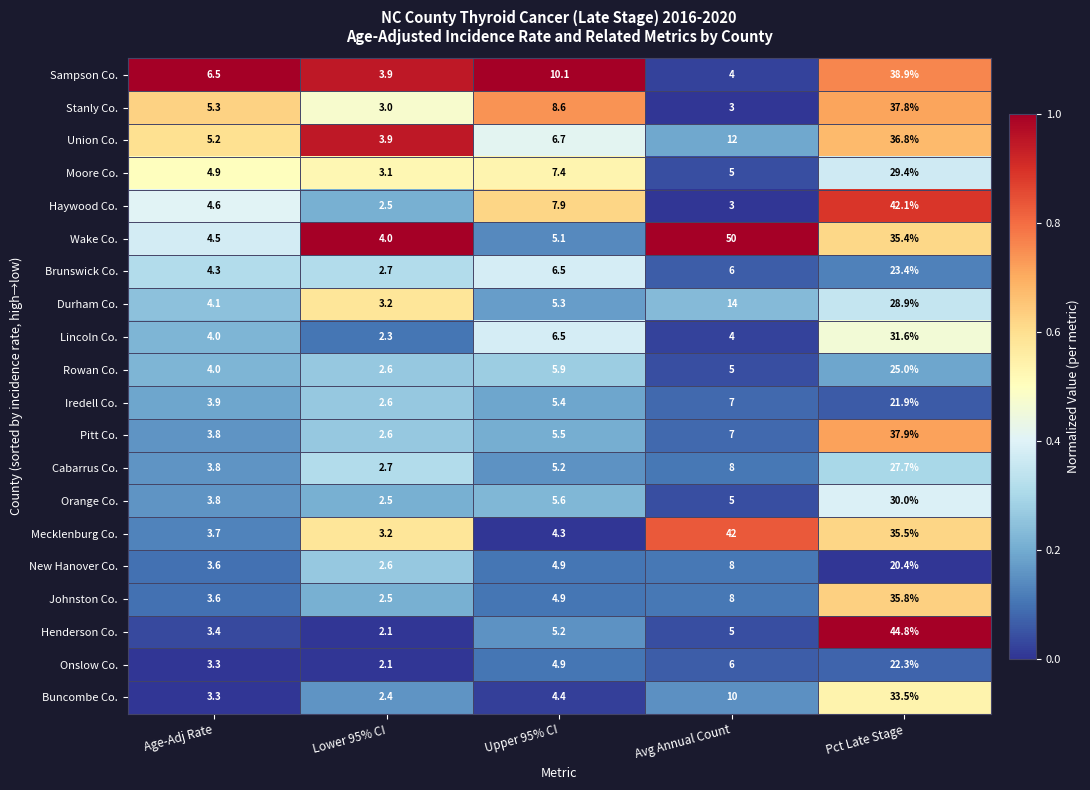

What is the difference between the second highest and minimum values in the Union Co. series?

8.1